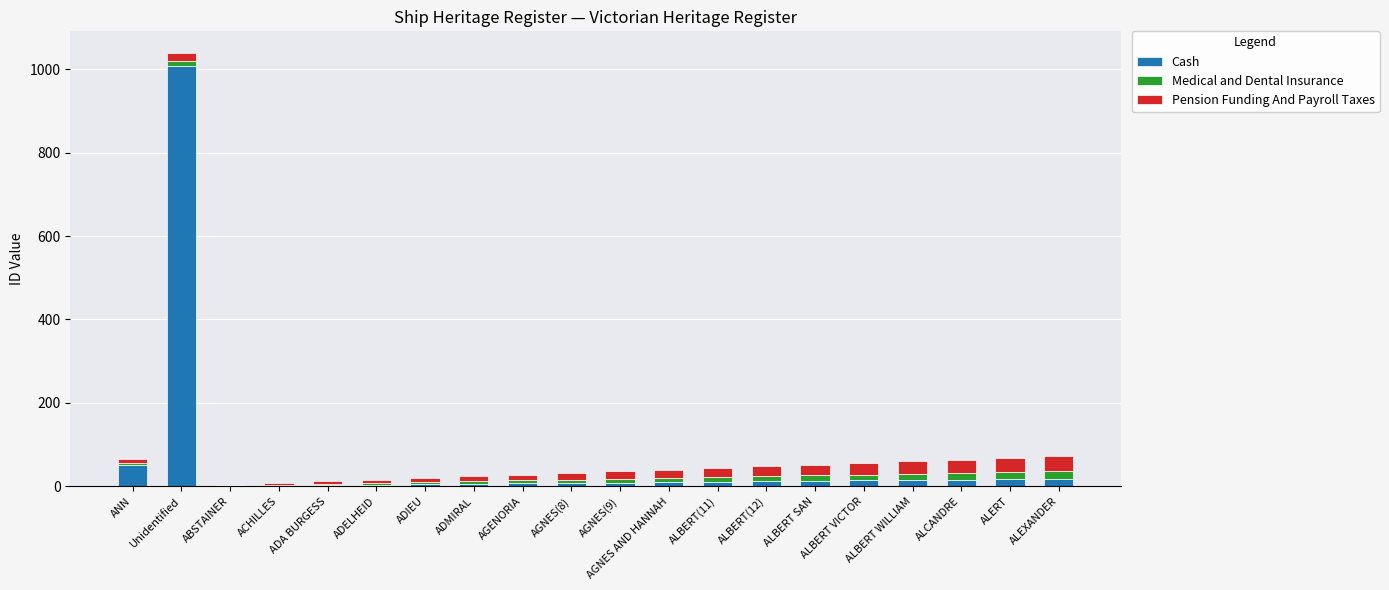

At which label does Cash reach its peak?

Unidentified